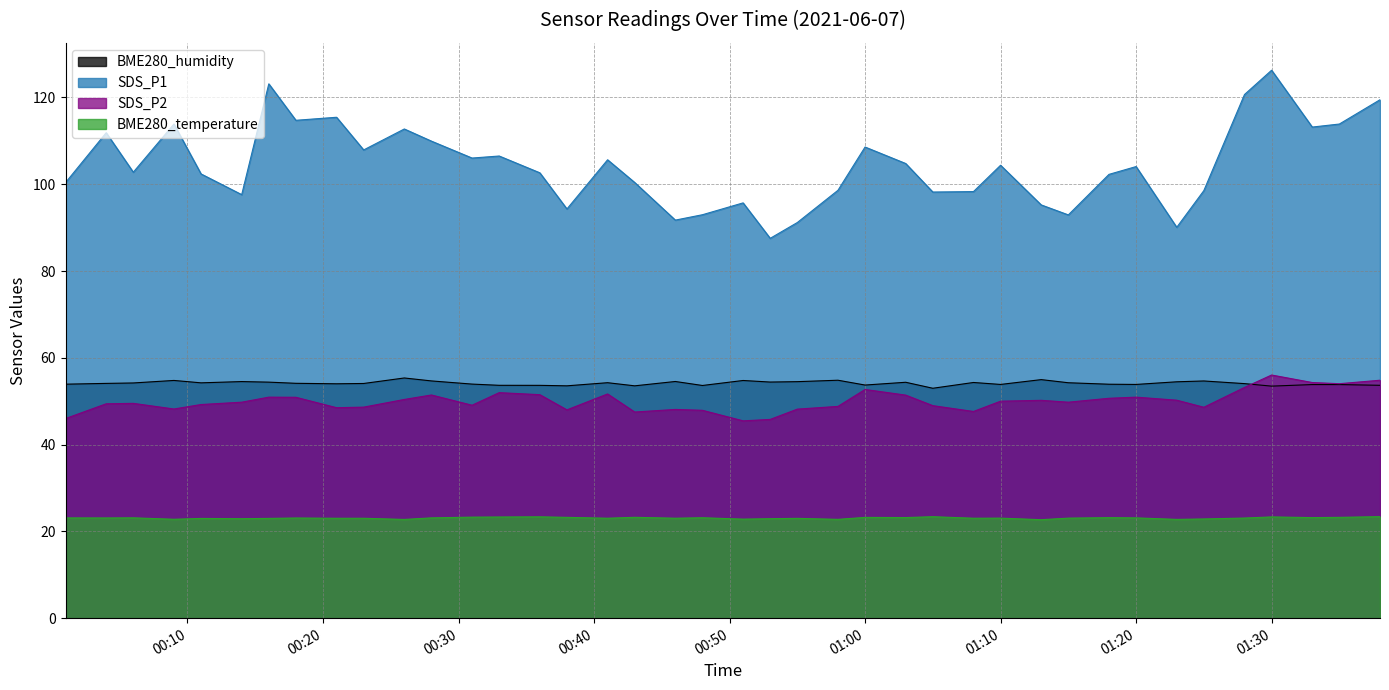

At 2021/06/07 01:25, list the series in order from largest to smallest.

SDS_P1, BME280_humidity, SDS_P2, BME280_temperature